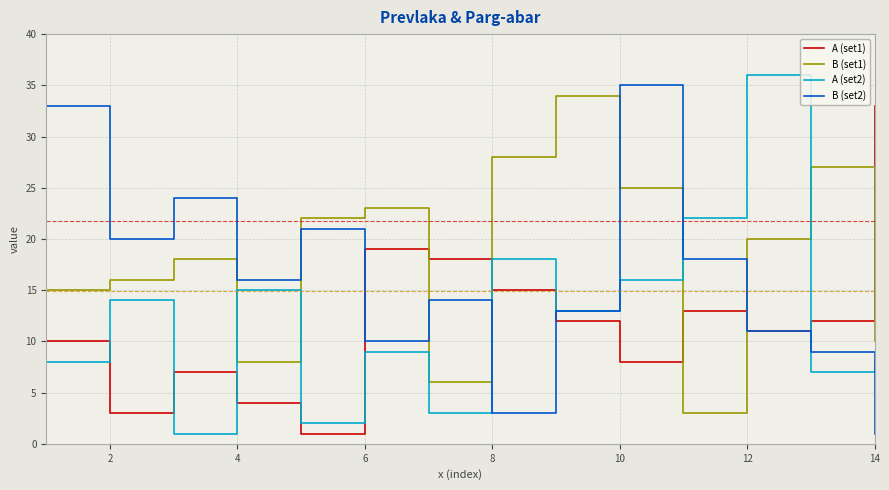

What is the sum of all B (set1) values?

255